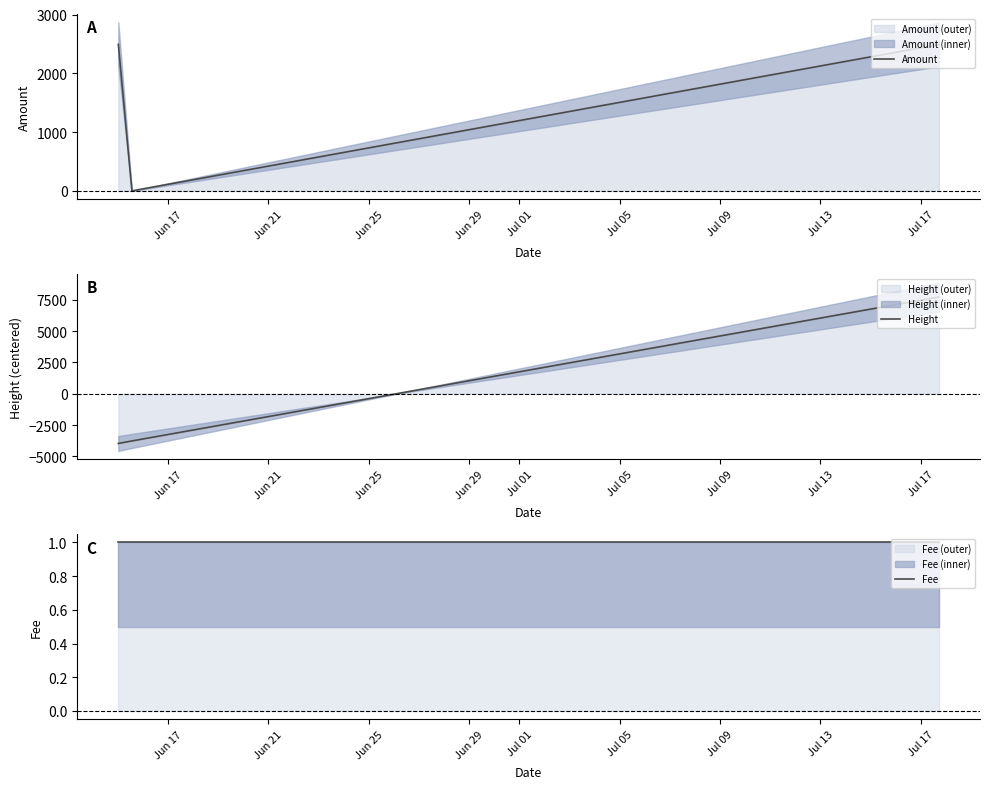

What are all the series names shown in the legend?

Amount, Height, Fee